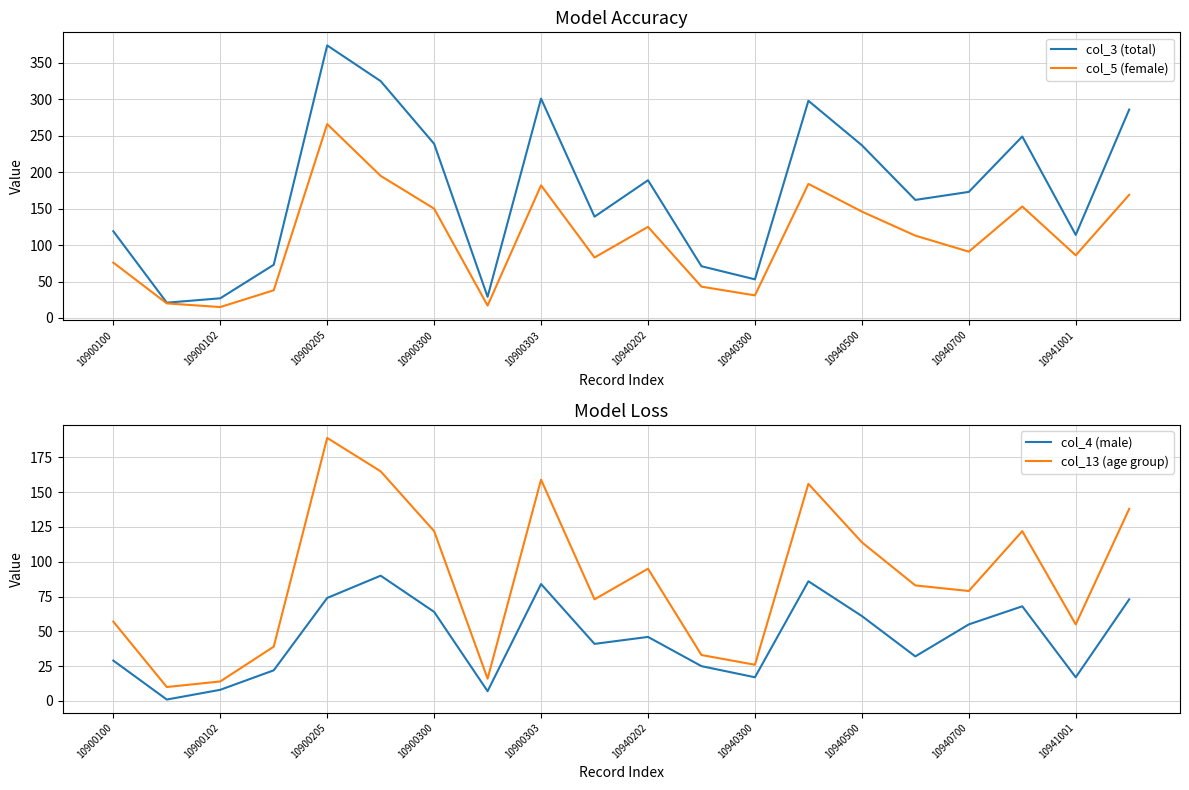

Is it true that col_3 (total) equals 301 at 10900303?

True